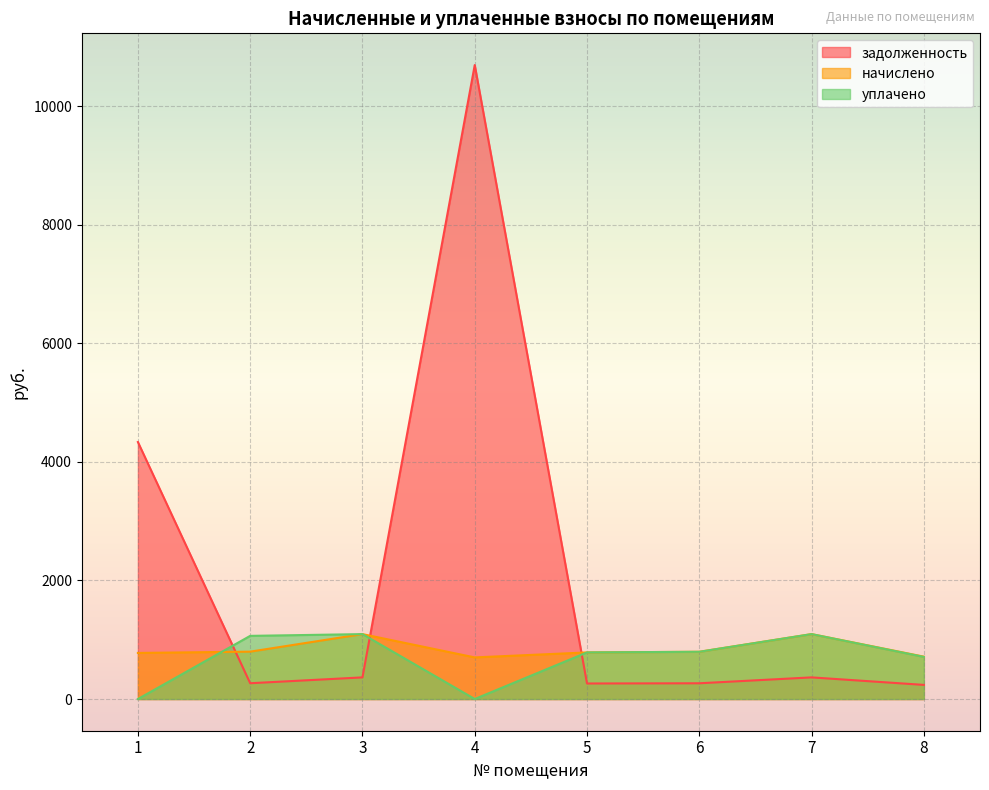

How many values in the задолженность series exceed 365?

4